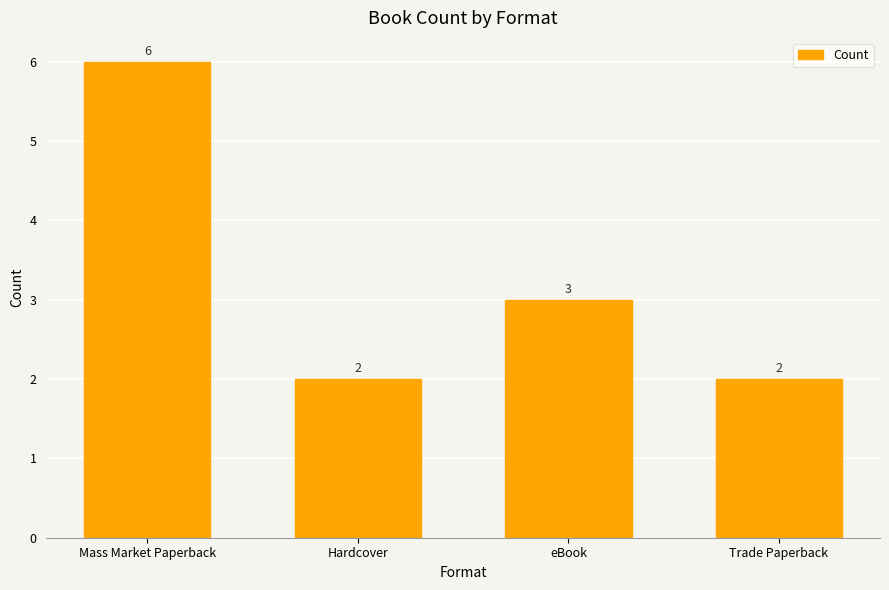

Between Hardcover and eBook, which is larger?

eBook